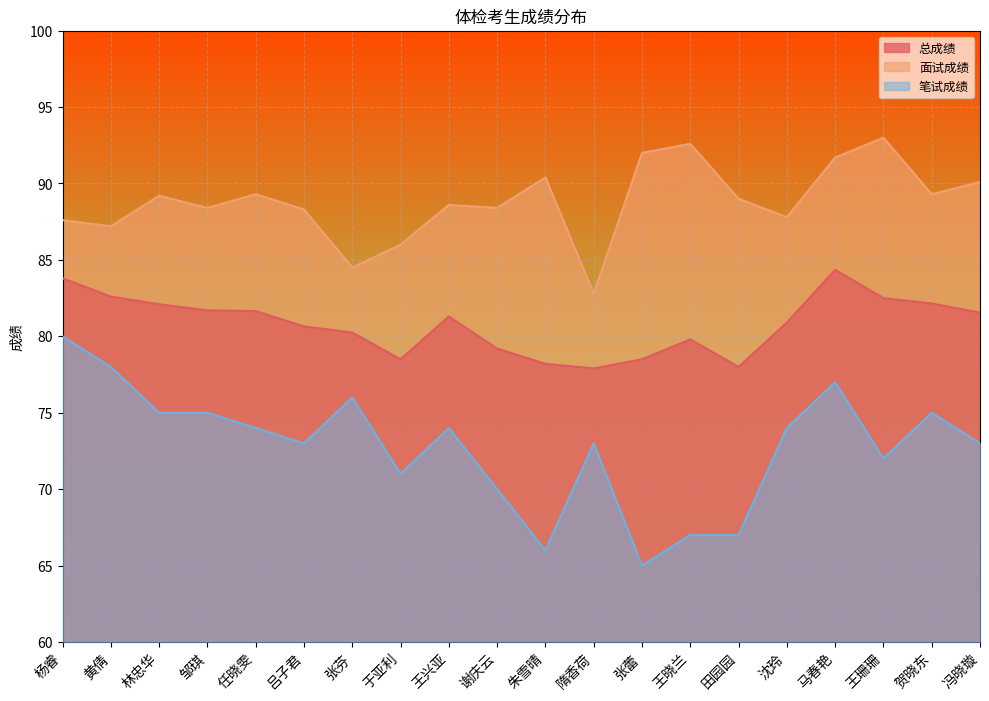

Reading left to right, extract all data points from this chart.

总成绩: 杨睿=83.8	黄倩=82.6	林忠华=82.1	邹琪=81.7	任晓雯=81.7	吕子君=80.7	张芬=80.2	于亚利=78.5	王兴亚=81.3	谢庆云=79.2	朱雪晴=78.2	隋香荷=77.9	张蕾=78.5	王晓兰=79.8	田园园=78.0	沈玲=80.9	马春艳=84.3	王珊珊=82.5	贺晓东=82.2	冯晓璇=81.5
面试成绩: 杨睿=87.6	黄倩=87.2	林忠华=89.2	邹琪=88.4	任晓雯=89.3	吕子君=88.3	张芬=84.5	于亚利=86.0	王兴亚=88.6	谢庆云=88.4	朱雪晴=90.4	隋香荷=82.8	张蕾=92.0	王晓兰=92.6	田园园=89.0	沈玲=87.8	马春艳=91.7	王珊珊=93.0	贺晓东=89.3	冯晓璇=90.1
笔试成绩: 杨睿=80.0	黄倩=78.0	林忠华=75.0	邹琪=75.0	任晓雯=74.0	吕子君=73.0	张芬=76.0	于亚利=71.0	王兴亚=74.0	谢庆云=70.0	朱雪晴=66.0	隋香荷=73.0	张蕾=65.0	王晓兰=67.0	田园园=67.0	沈玲=74.0	马春艳=77.0	王珊珊=72.0	贺晓东=75.0	冯晓璇=73.0